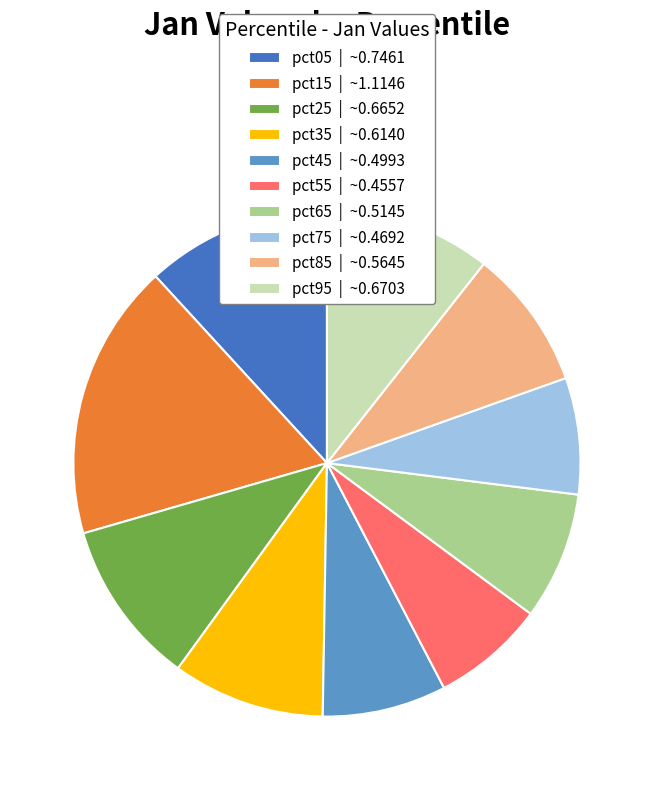

Between pct15 | ~1.1146 and pct45 | ~0.4993, which is larger?

pct15 | ~1.1146